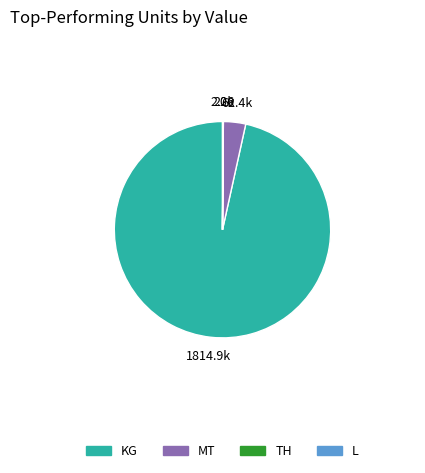

Does KG account for over 50% of the chart?

Yes